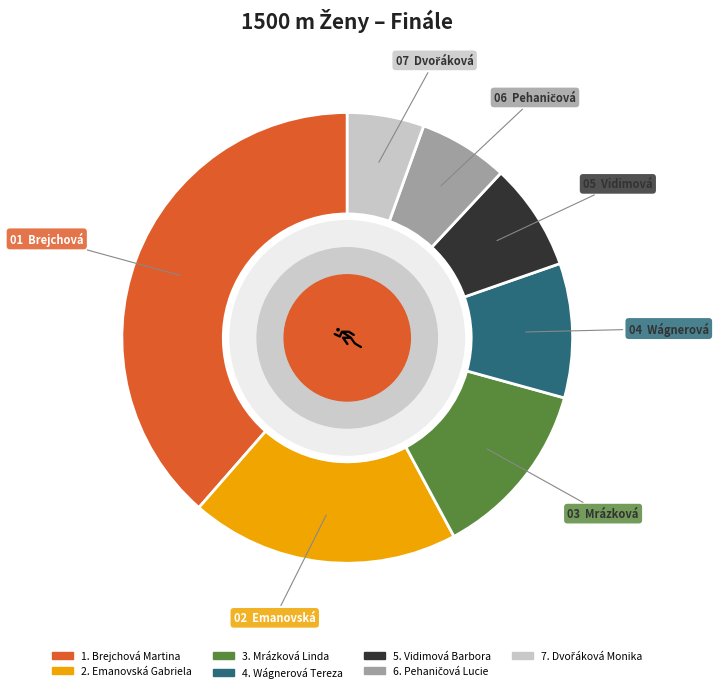

How many segments does this pie chart have?

7